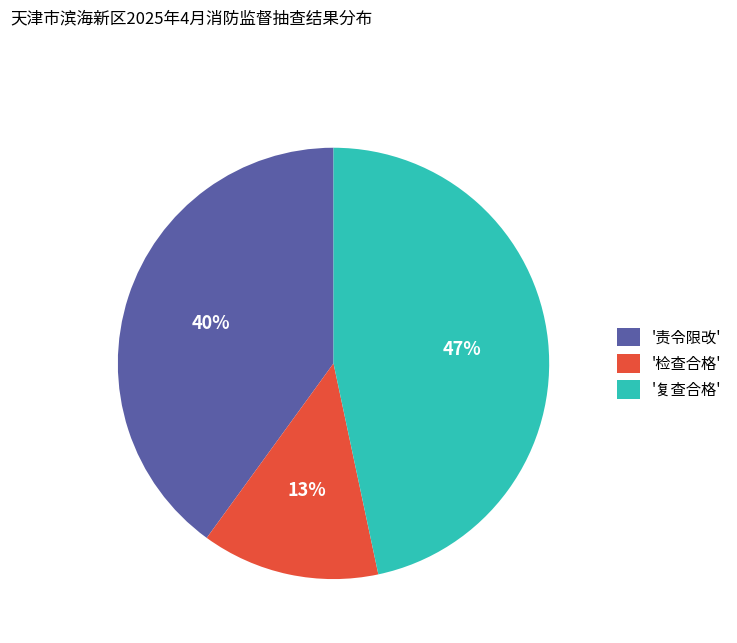

Does '复查合格' represent more than half of the total?

No